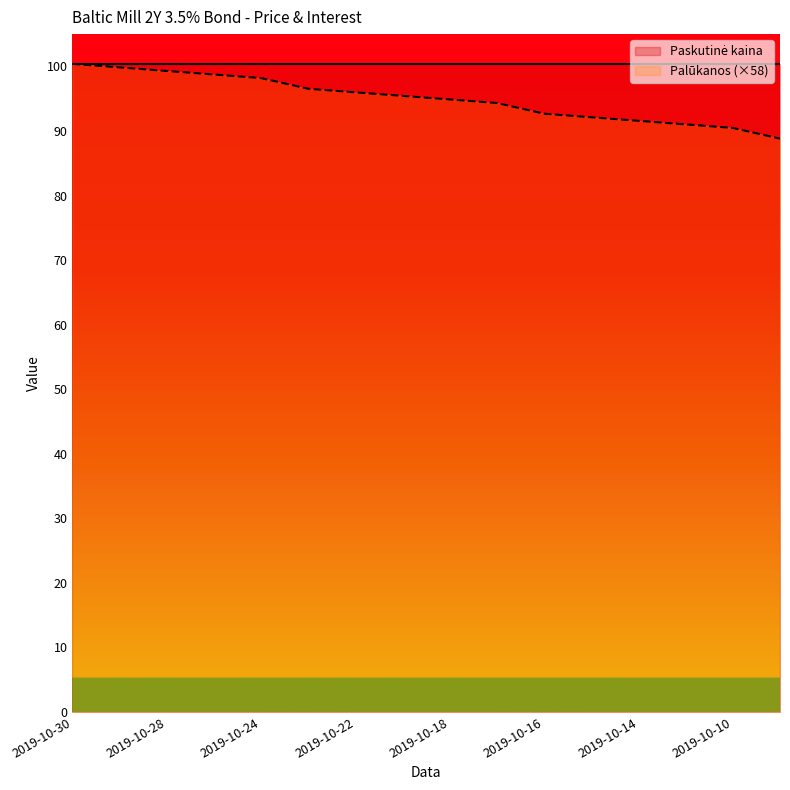

The value at 2019-10-11 is 91.0. True or false?

True